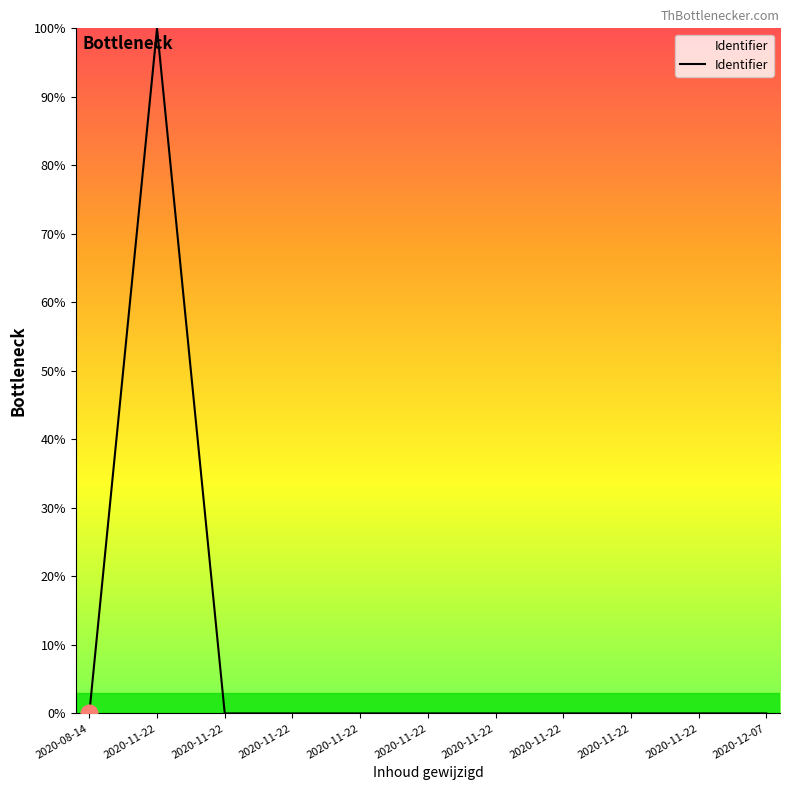

How many lines are shown in the chart?

1